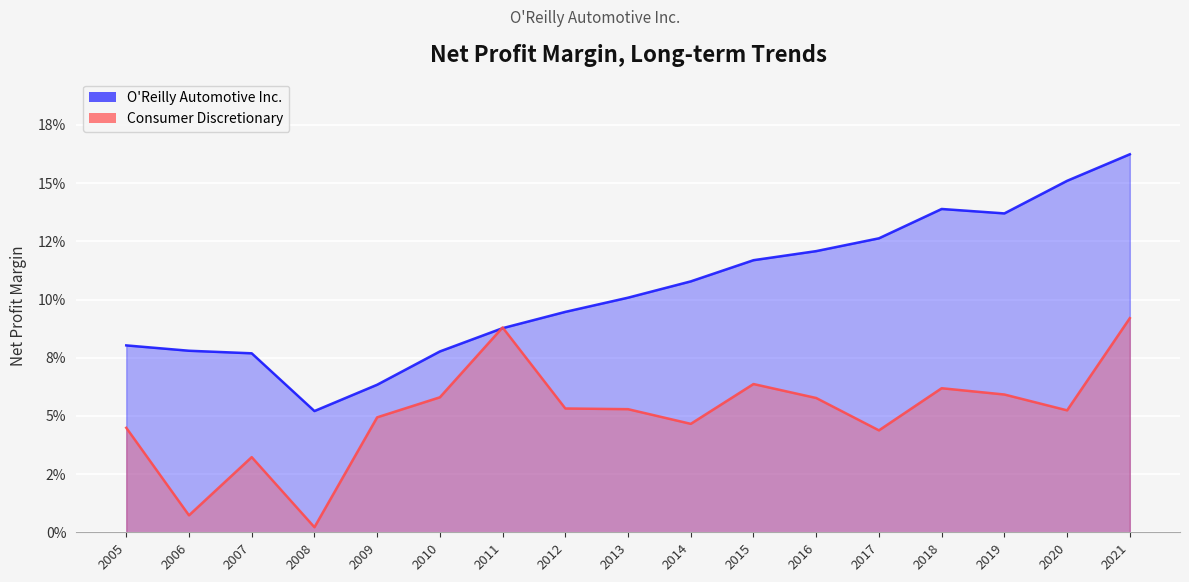

Rank the series by their maximum value, from lowest to highest.

Consumer Discretionary, O'Reilly Automotive Inc.